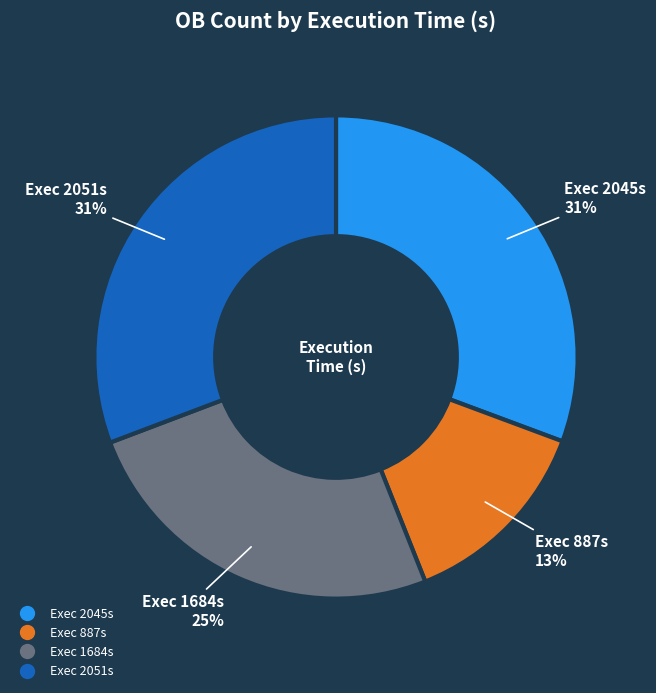

To the nearest percent, what is the average slice percentage?

25%